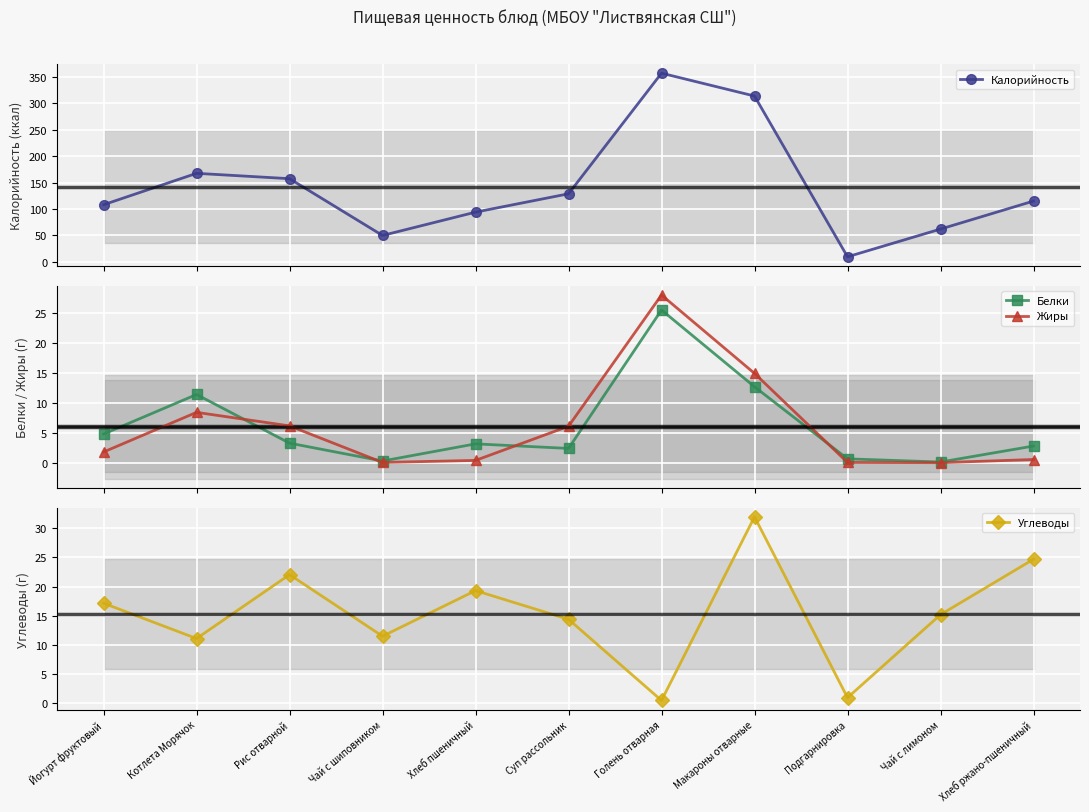

Is it true that Калорийность equals 108.0 at Йогурт фруктовый?

True